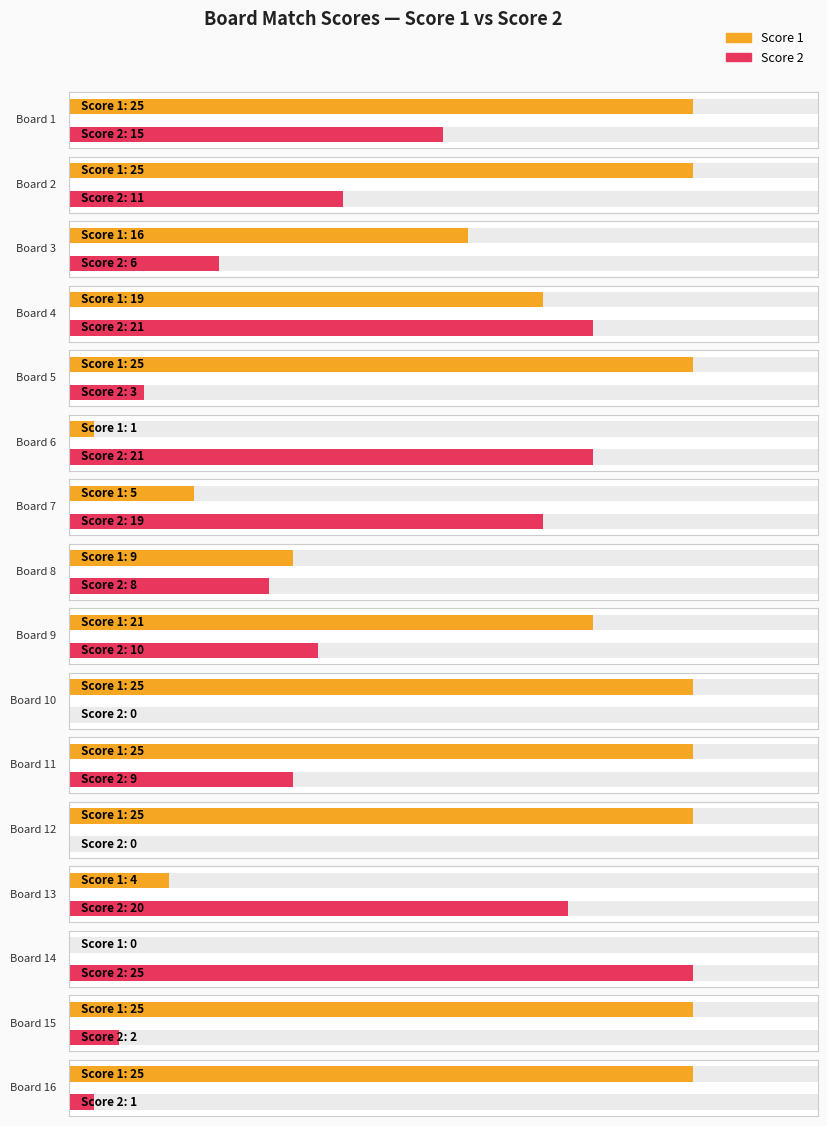

True or false: Score 1 has a value of 8 at 7.

False